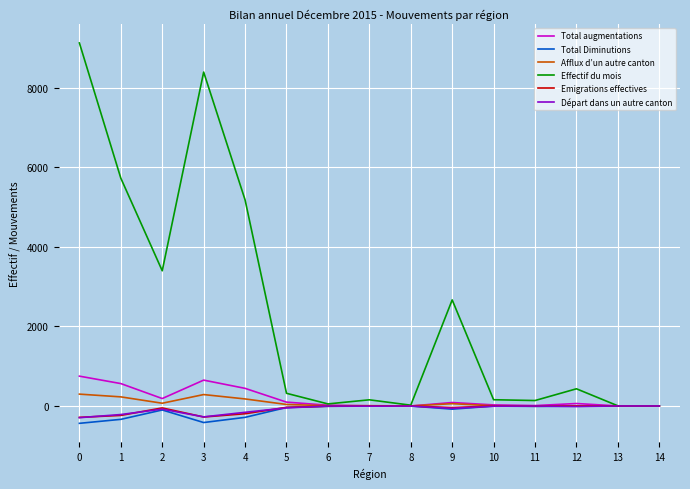

Which series has the largest total across all categories?

Effectif du mois